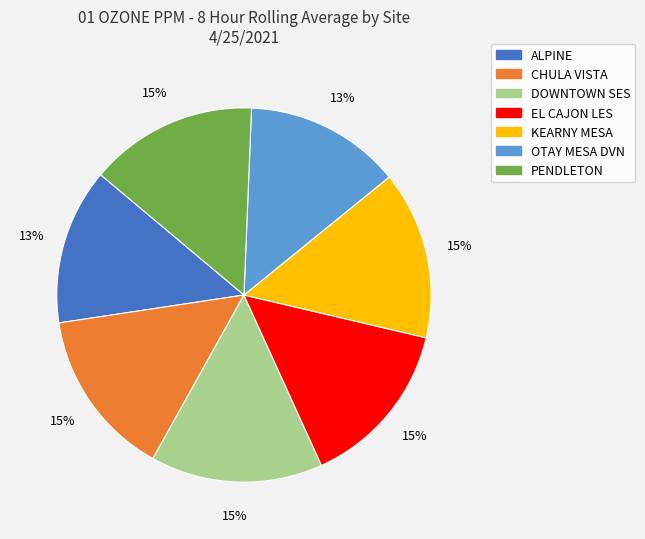

What percentage is the EL CAJON LES slice, to the nearest percent?

15%